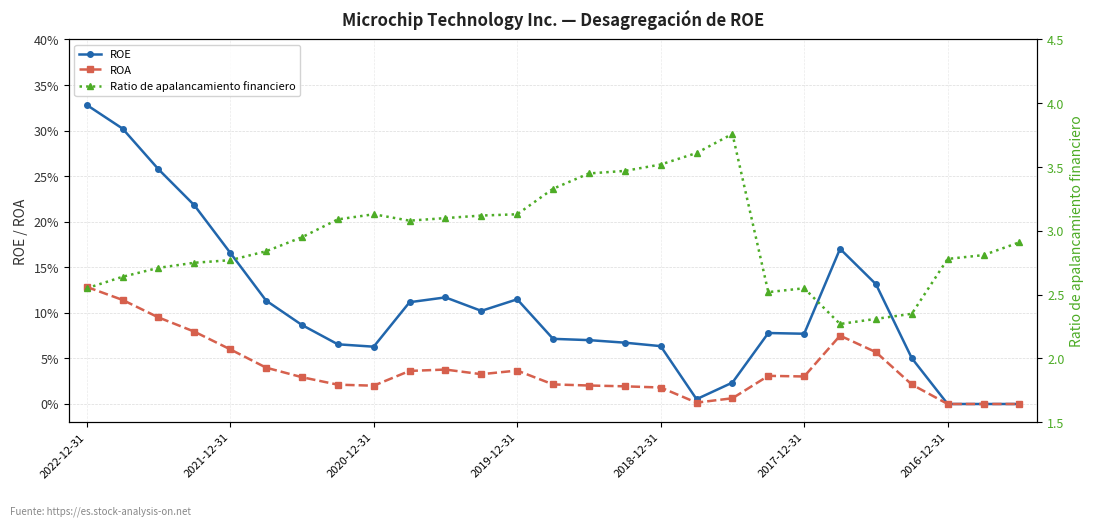

Is the value of ROA at 7 greater than the value of ROE at 2016-12-31?

No